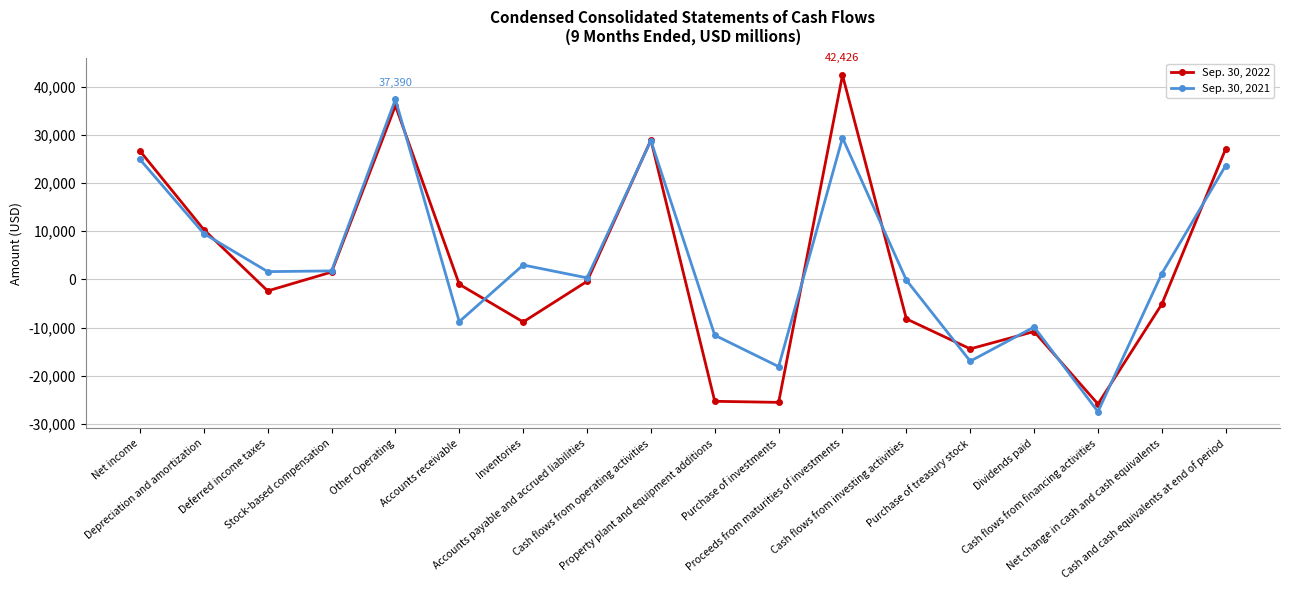

Rank the series by their maximum value, from highest to lowest.

Sep. 30, 2022, Sep. 30, 2021